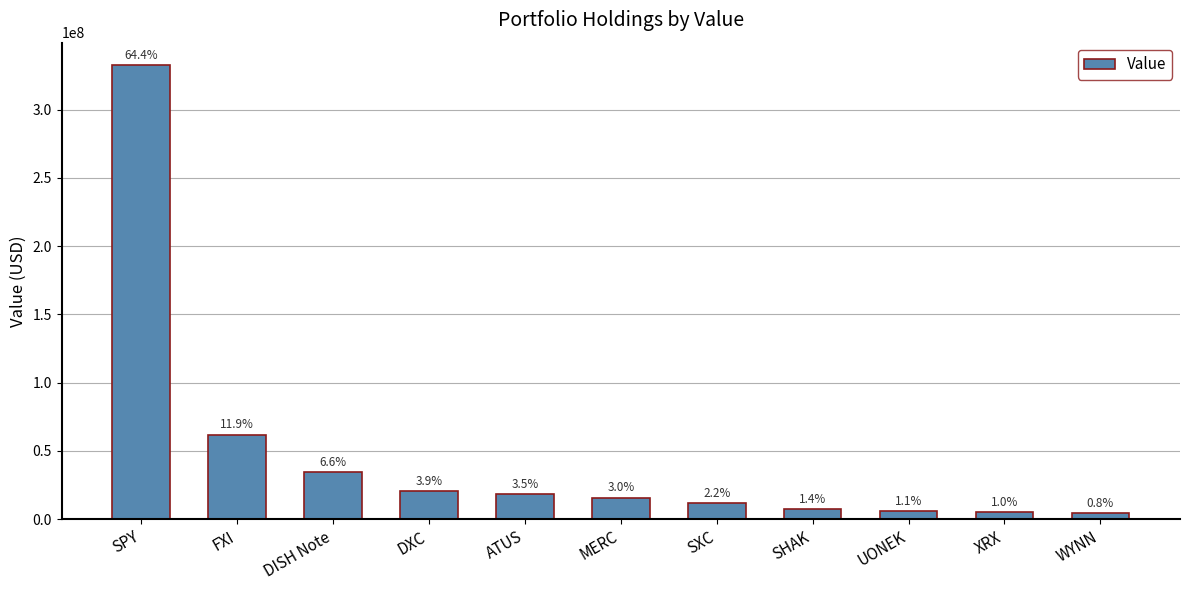

What is the smallest value displayed?

4252000